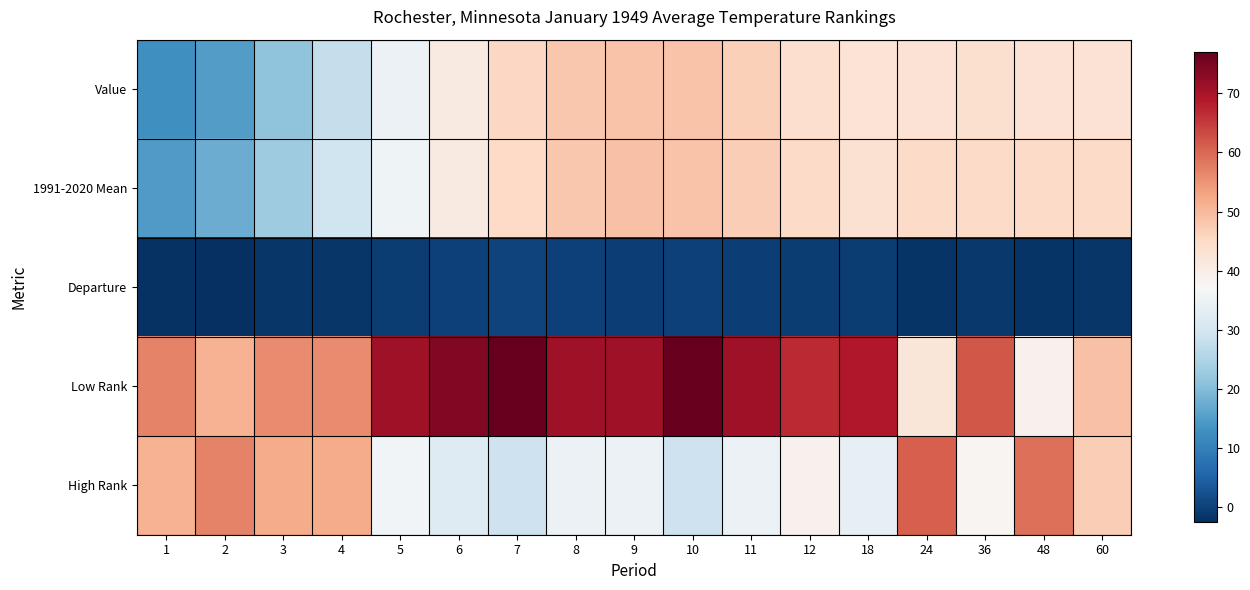

At how many categories does at least one series exceed 36?

17